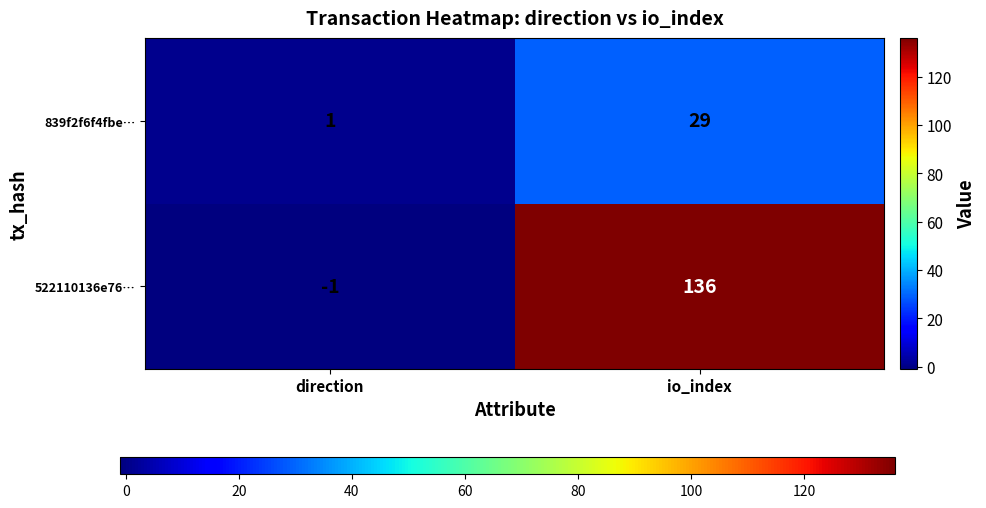

How many series are shown in this chart?

2